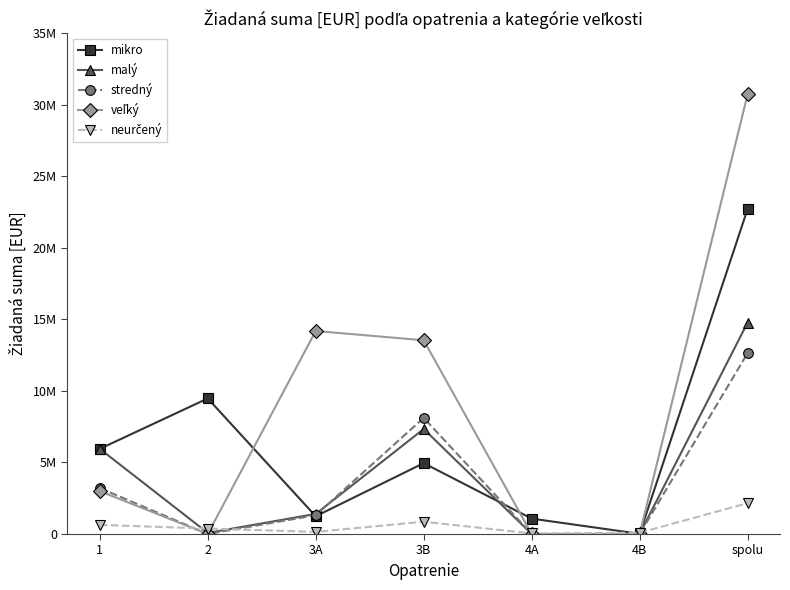

Reading left to right, transcribe all the data shown in this chart.

mikro: 5951697.9	9474556.0	1242130.9	4953514.0	1077795.0	13965.0	22713658.8
malý: 5952916.9	76500.0	1404158.3	7339765.4	1995.0	210.0	14775545.6
stredný: 3211834.0	2010.0	1314316.8	8115749.1	0.0	0.0	12643909.9
veľký: 2999085.0	0.0	14187133.0	13539642.0	0.0	0.0	30725860.0
neurčený: 635366.7	382807.0	149166.6	860312.6	39900.0	90825.0	2158377.8